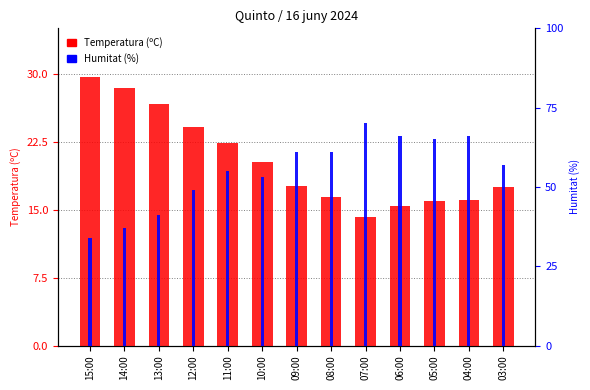

Reading left to right, extract all data points from this chart.

Temperatura (ºC): 29.6	28.4	26.6	24.1	22.4	20.2	17.6	16.4	14.2	15.4	15.9	16.1	17.5
Humitat (%): 34.0	37.0	41.0	49.0	55.0	53.0	61.0	61.0	70.0	66.0	65.0	66.0	57.0